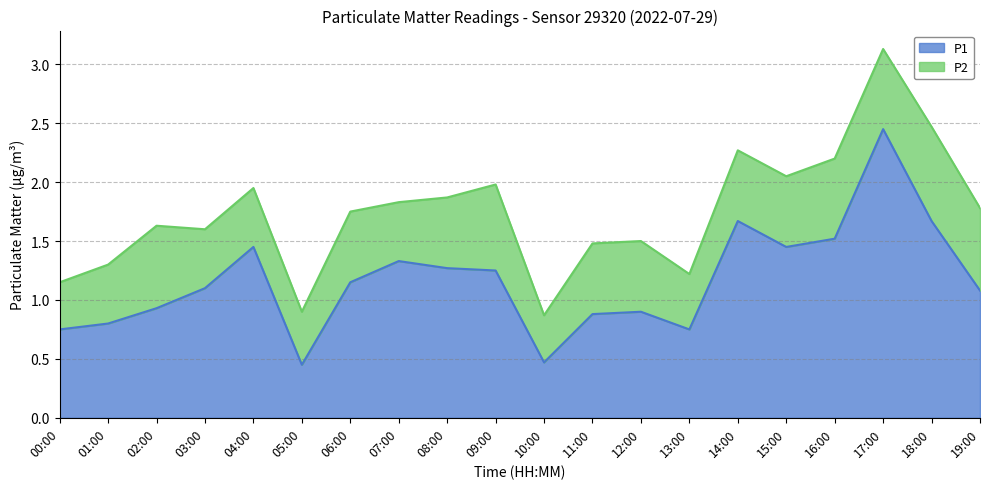

Reading left to right, extract all data points from this chart.

0.8	0.8	0.9	1.1	1.4	0.5	1.1	1.3	1.3	1.2	0.5	0.9	0.9	0.8	1.7	1.4	1.5	2.5	1.7	1.1